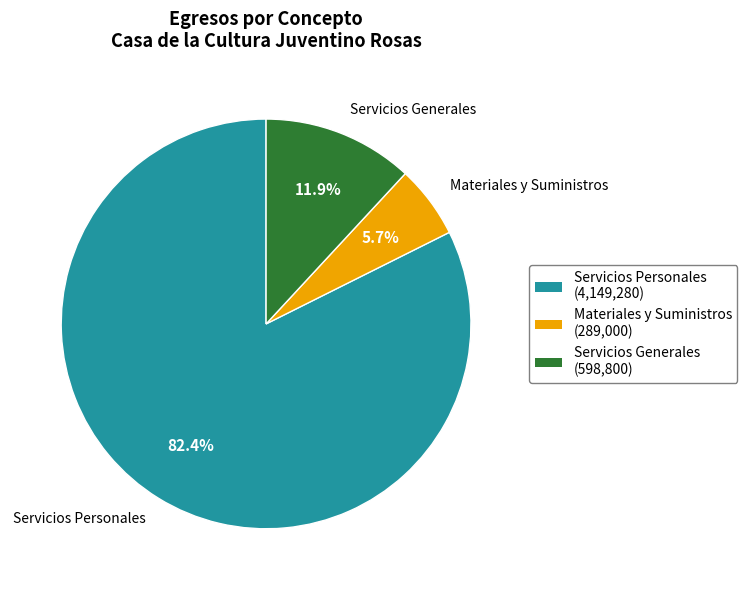

Rank the categories by value from lowest to highest.

Materiales y Suministros, Servicios Generales, Servicios Personales